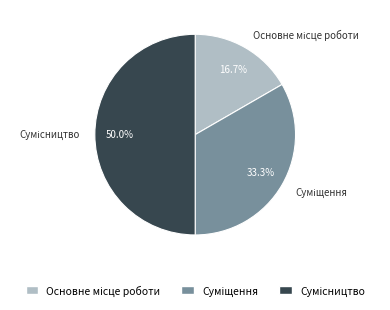

How many slices are in this pie chart?

3